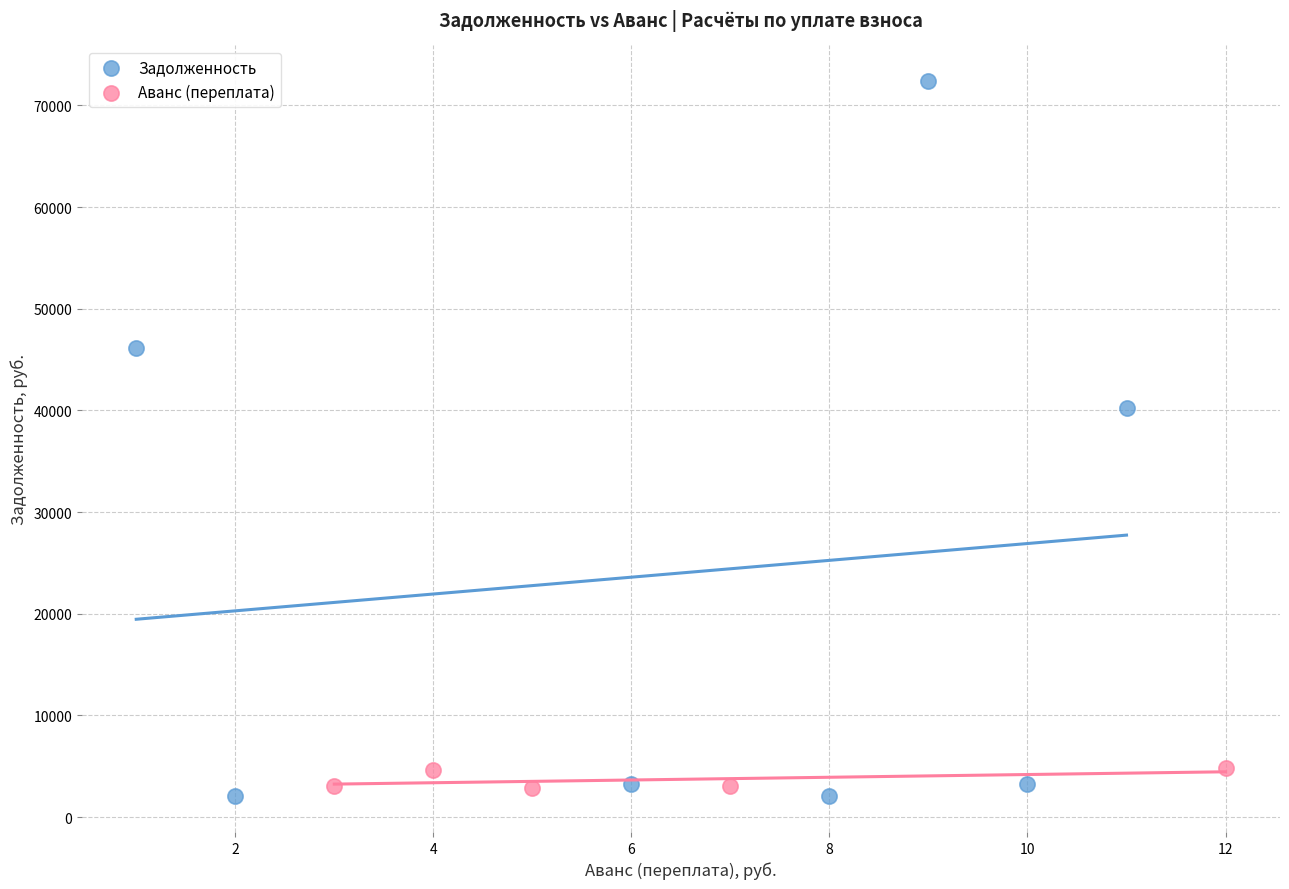

Which series has the largest Y range (max minus min)?

Задолженность